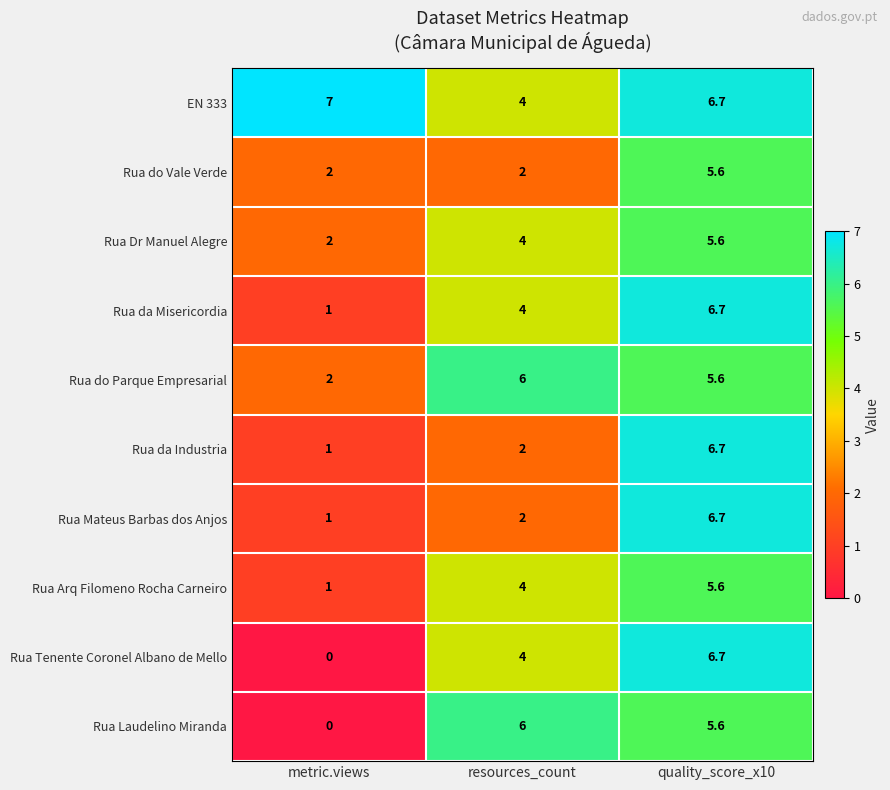

What is the spread (max minus min) of values at quality_score_x10?

1.1